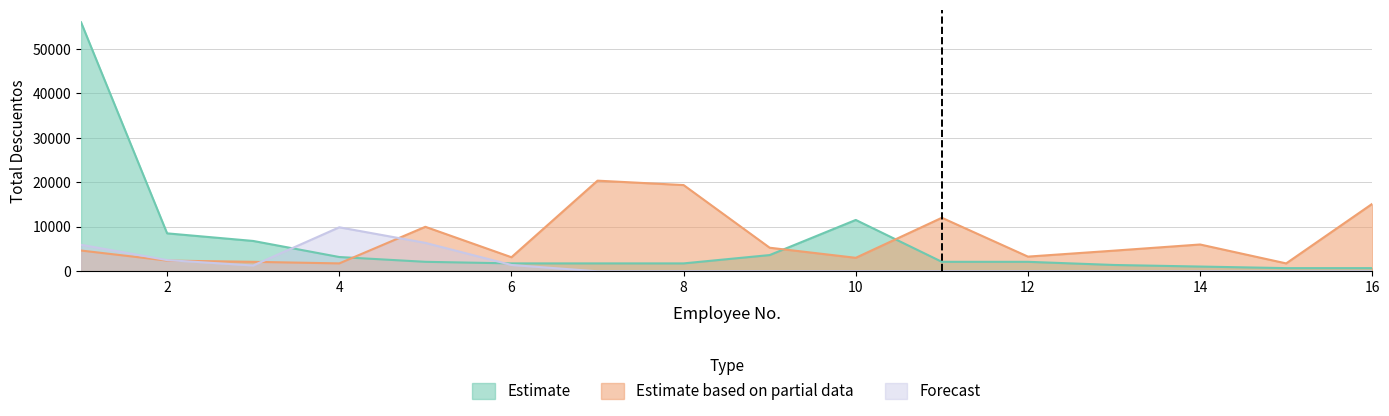

Rank the series at 15 from lowest to highest value.

Forecast, Estimate, Estimate based on partial data